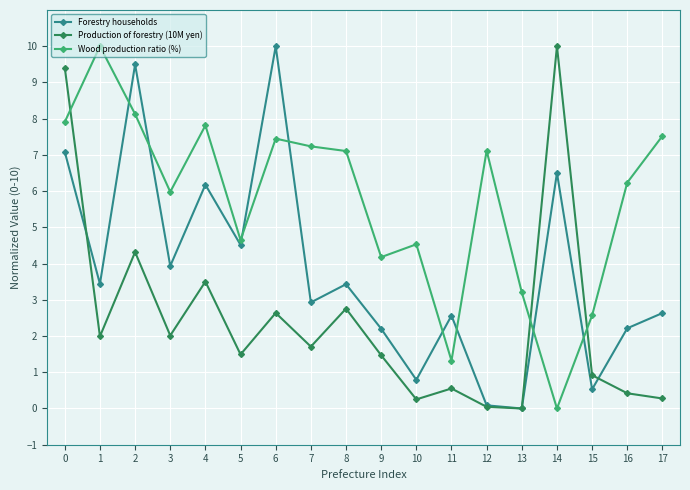

What is the total value across all series at 8?

13.3